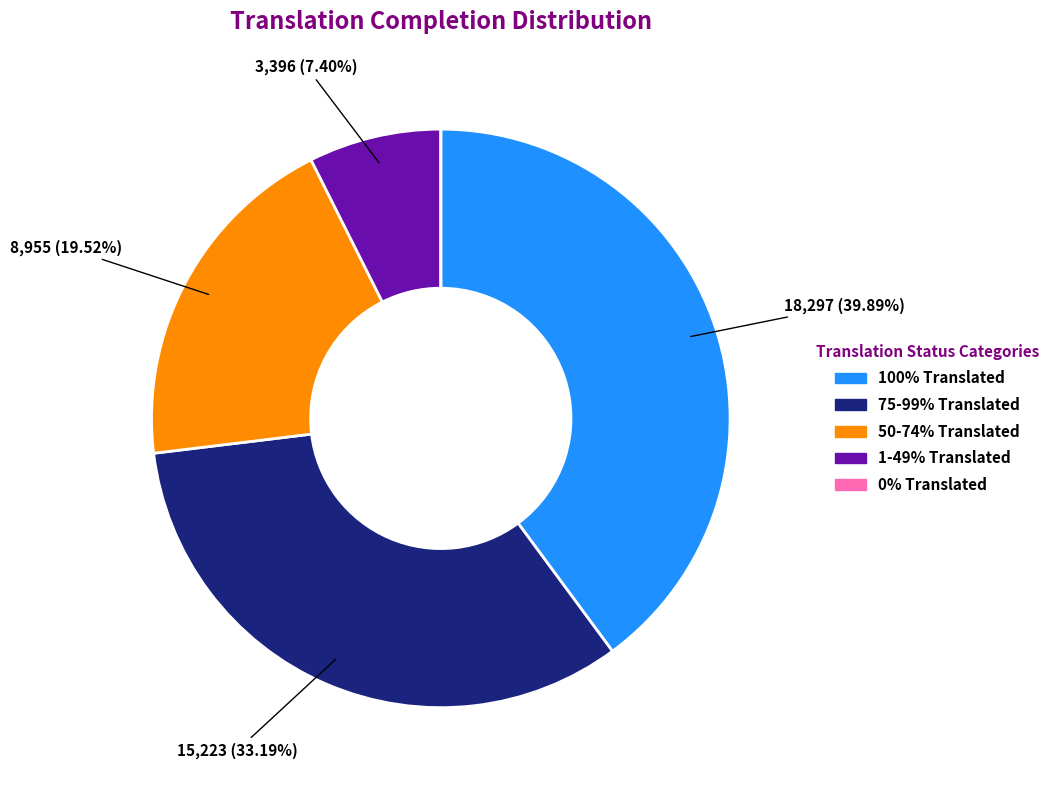

Does any single category account for the majority?

No